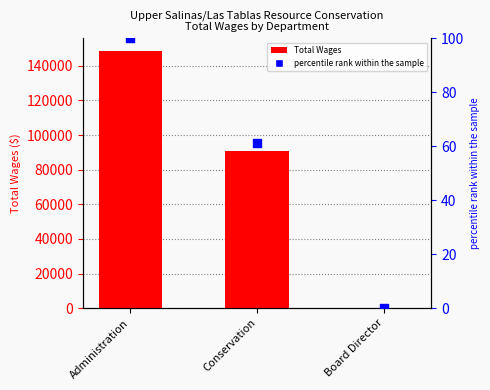

Which series reaches the minimum Y coordinate?

Total Wages